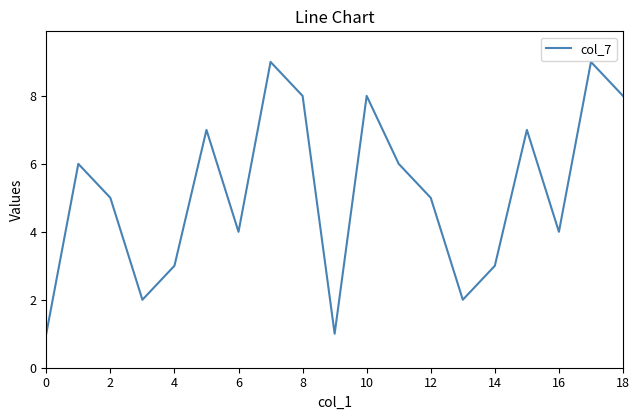

What is the average value?

5